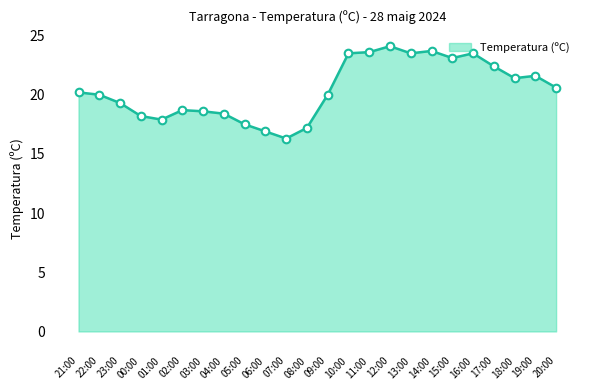

Approximately how many times larger is the value at 15:00 compared to 13:00?

1.0